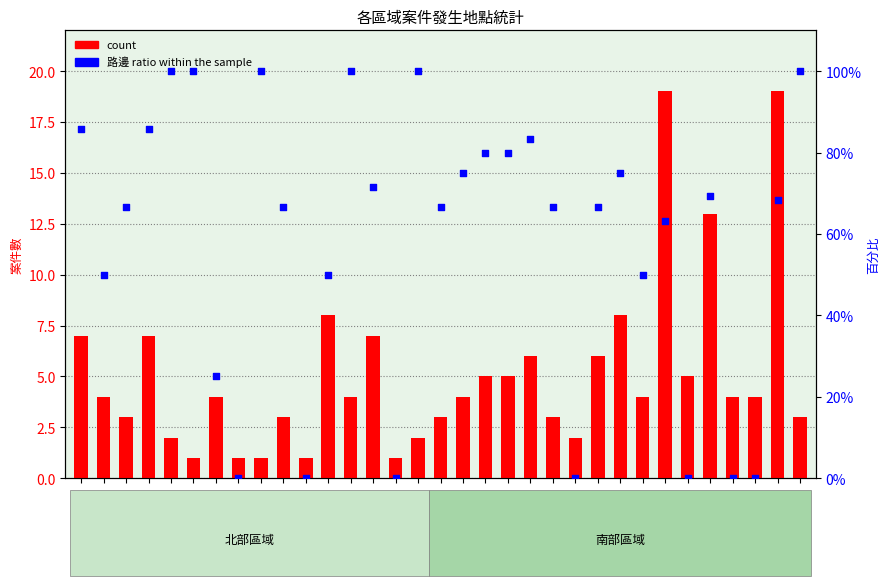

Which series contains the highest Y value?

路邊 ratio within the sample